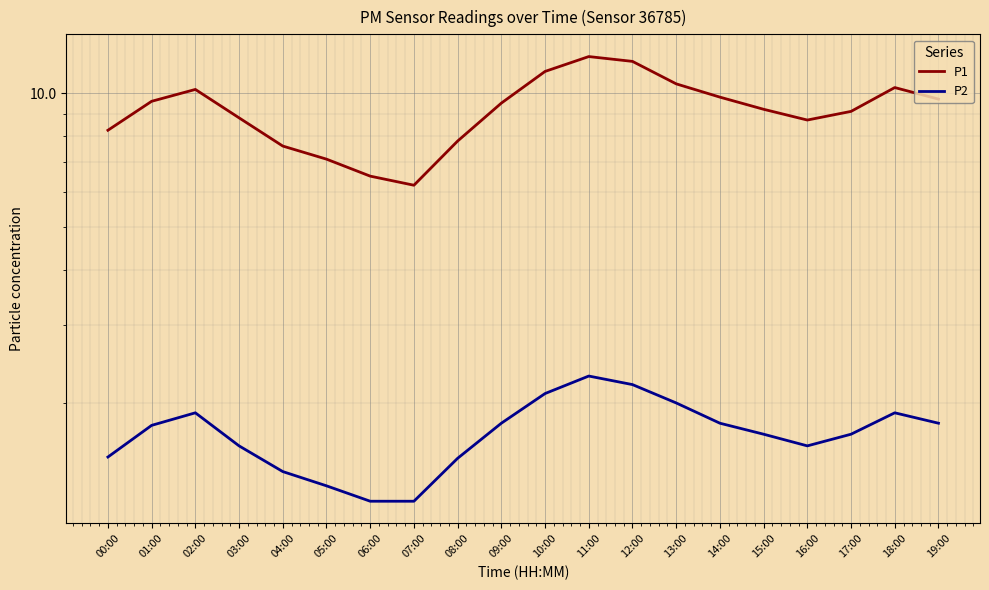

What is the label of the 7th point from the left?

06:00